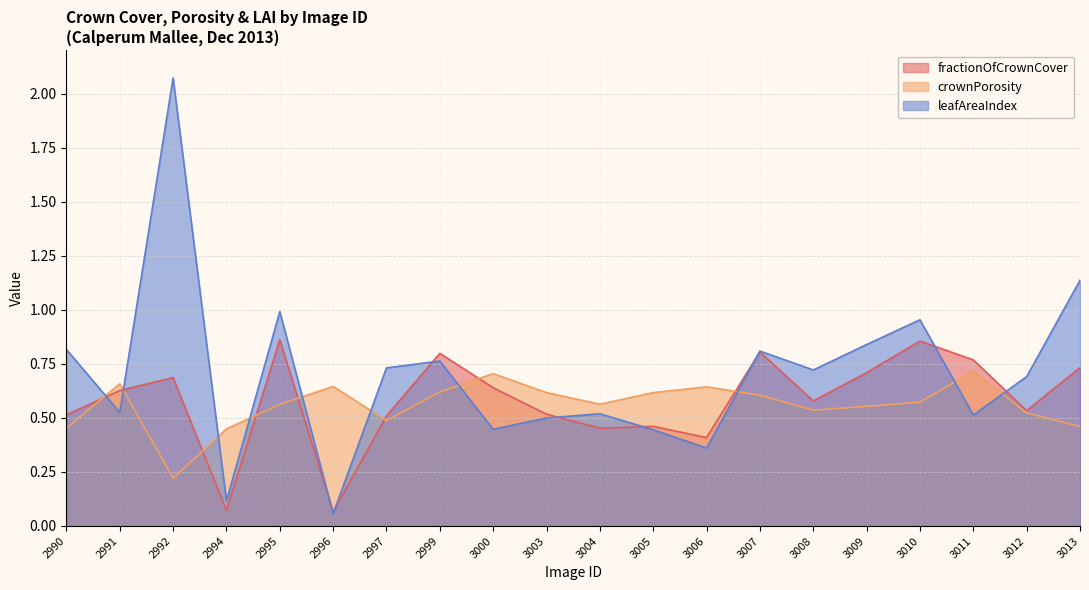

How many interior local peaks does the leafAreaIndex series have?

6